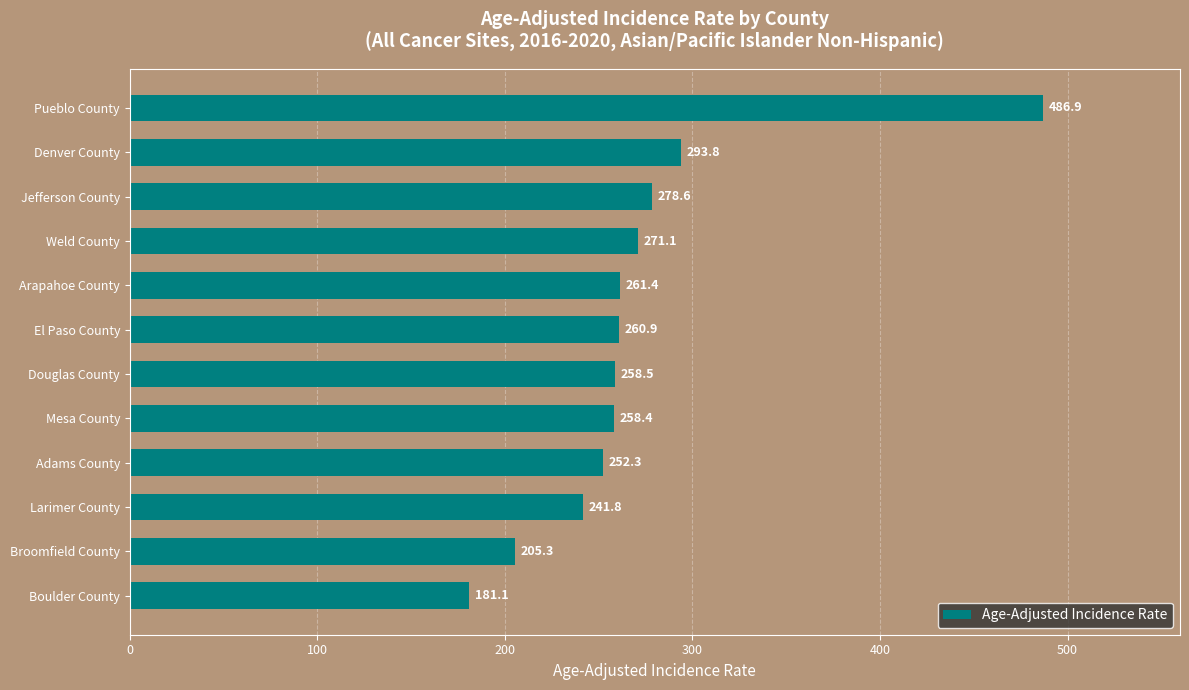

List the labels in order of value, smallest first.

Boulder County, Broomfield County, Larimer County, Adams County, Mesa County, Douglas County, El Paso County, Arapahoe County, Weld County, Jefferson County, Denver County, Pueblo County